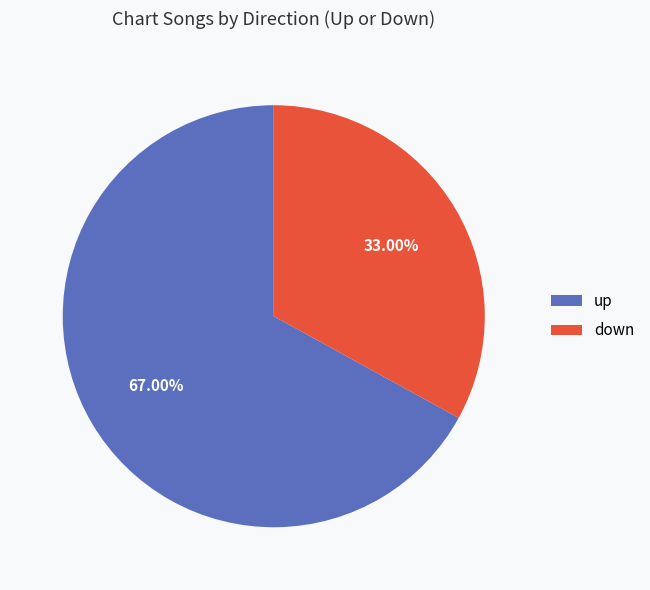

The down slice represents 22% of the pie. True or false?

False